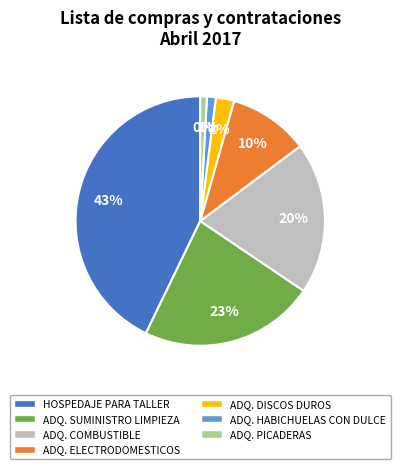

True or false: HOSPEDAJE PARA TALLER accounts for 37% of the total.

False